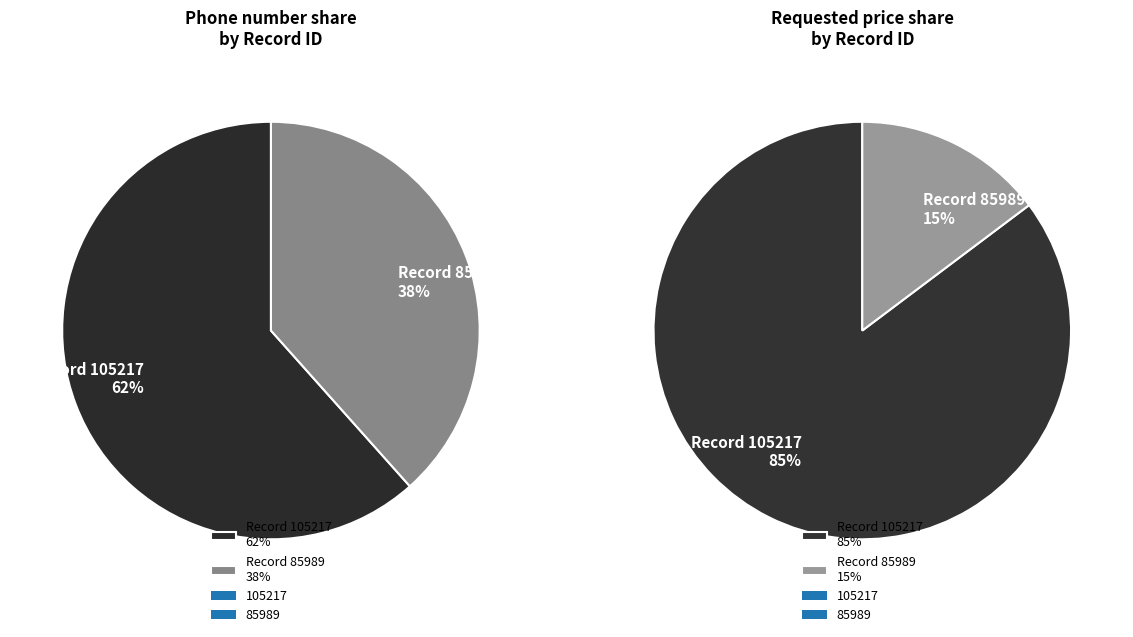

Between 85989 and 105217, which is larger?

105217